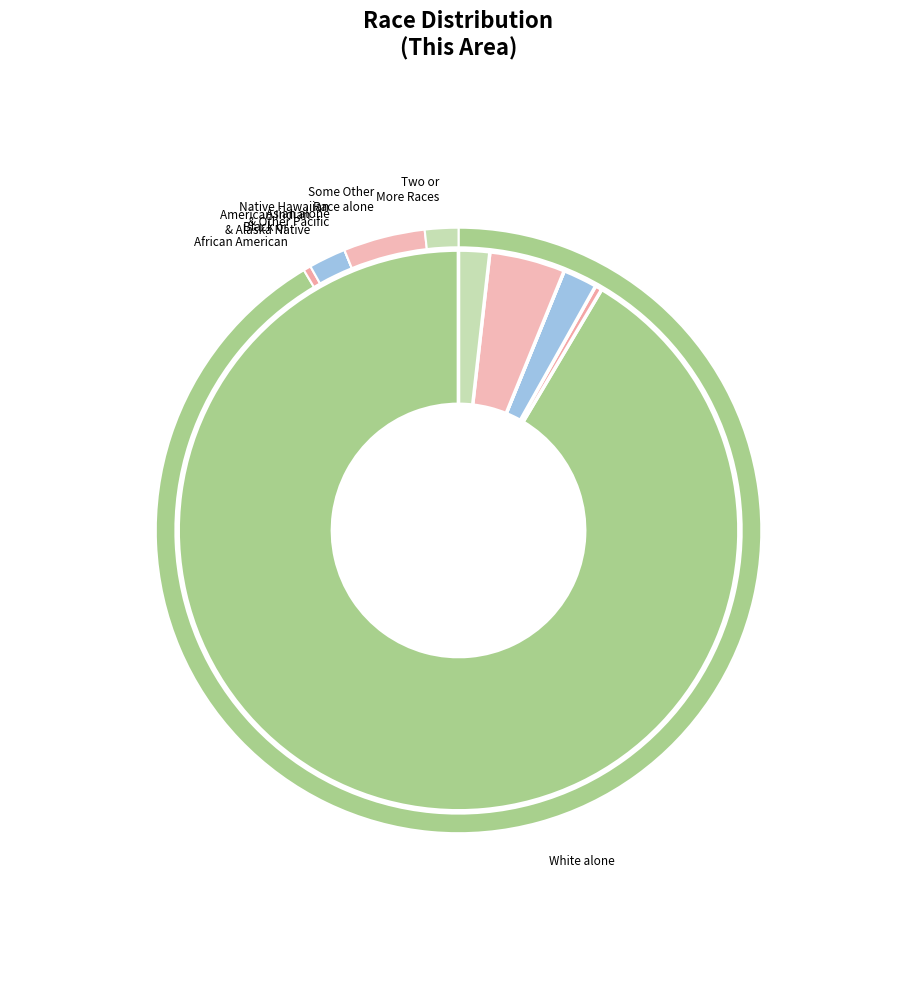

To the nearest percent, what is the difference between the White alone and Native Hawaiian and Other Pacific slice percentages?

91%